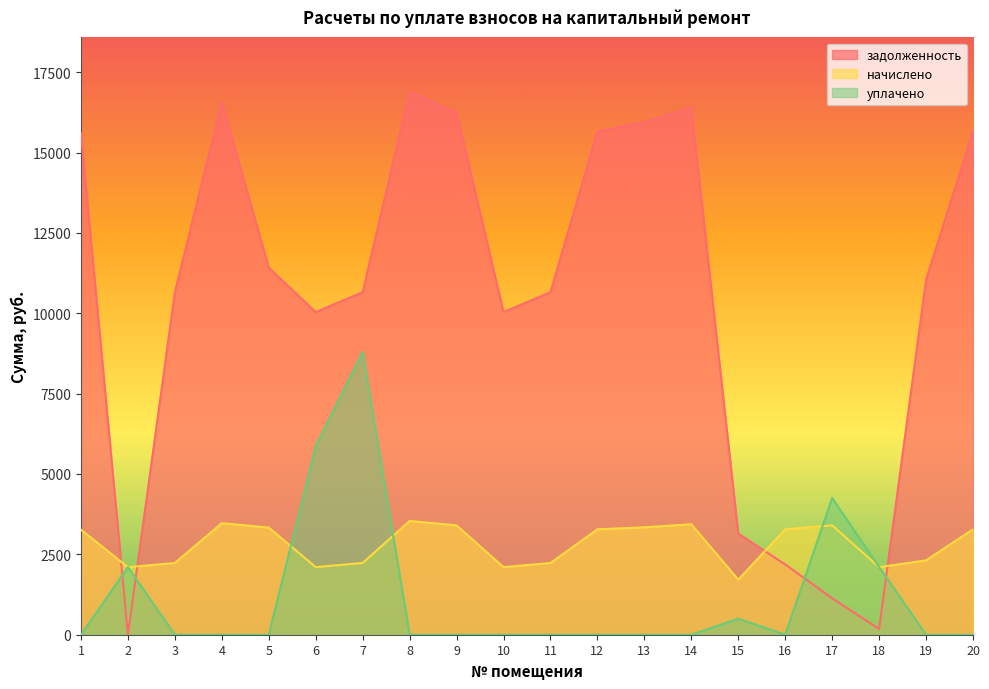

What are all the series names shown in the legend?

задолженность, начислено, уплачено